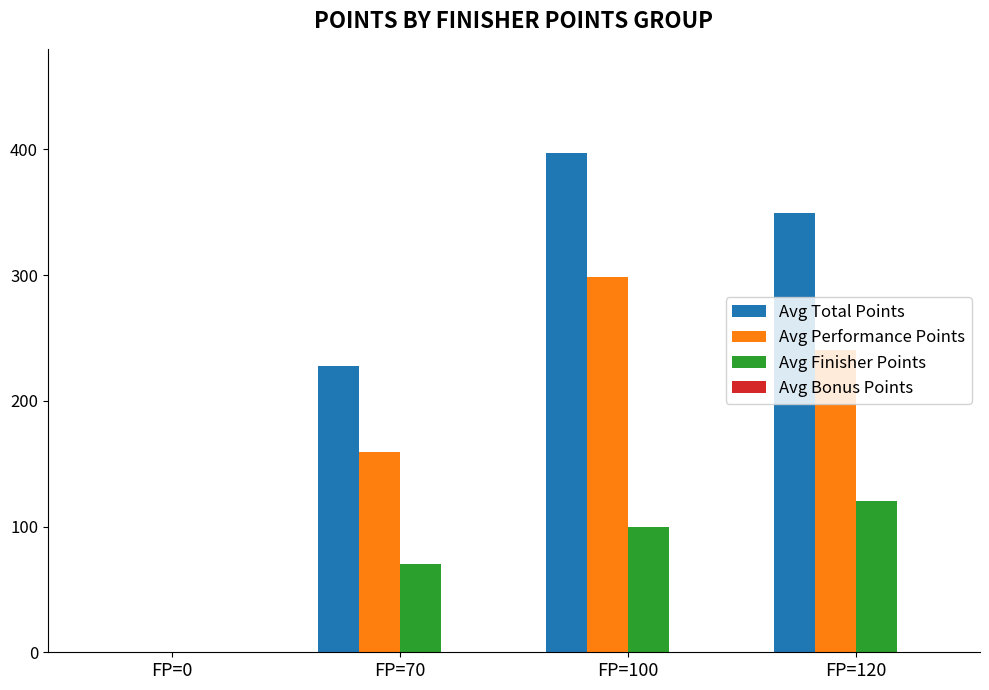

Between FP=0 and FP=100, which series saw the biggest shift?

Avg Total Points